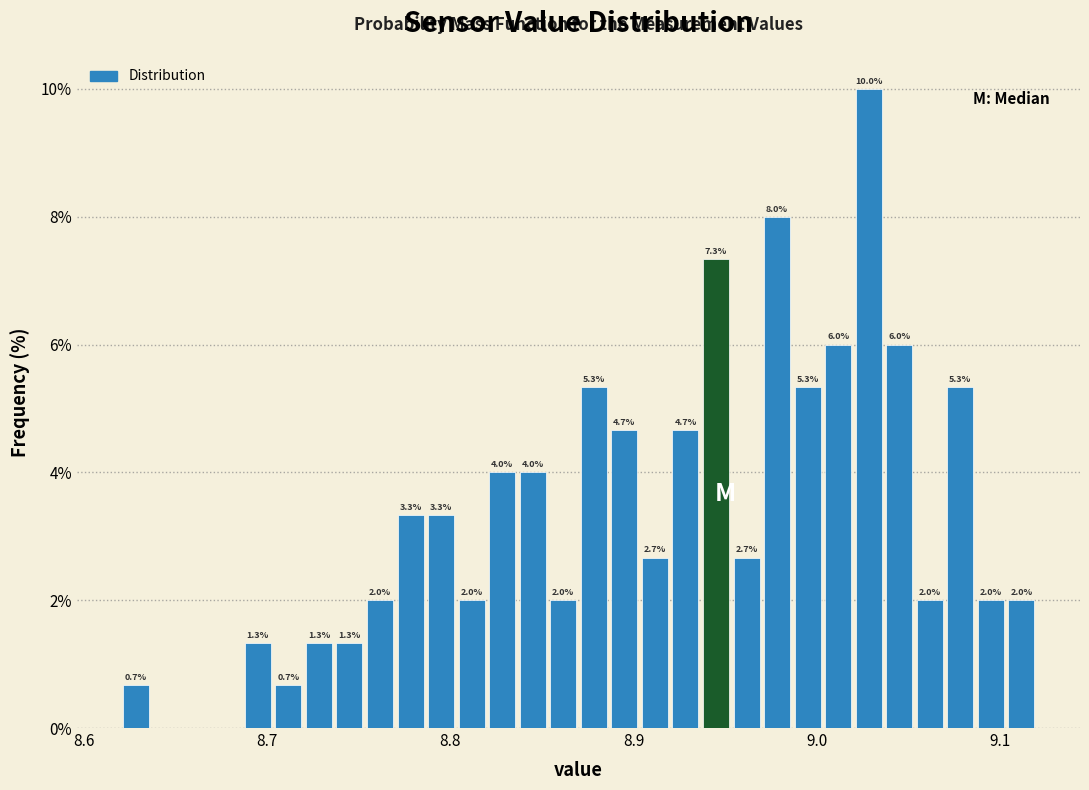

Read against the x-axis, roughly where is the centre of the tallest bar?

9.03